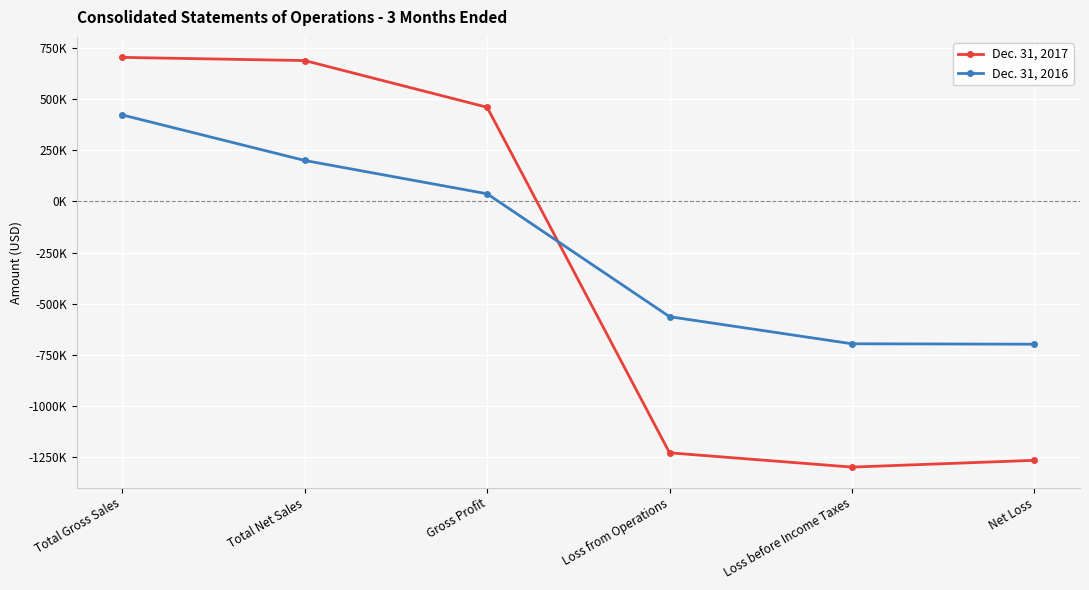

Which series ends up on top after the final intersection of Dec. 31, 2017 and Dec. 31, 2016?

Dec. 31, 2016